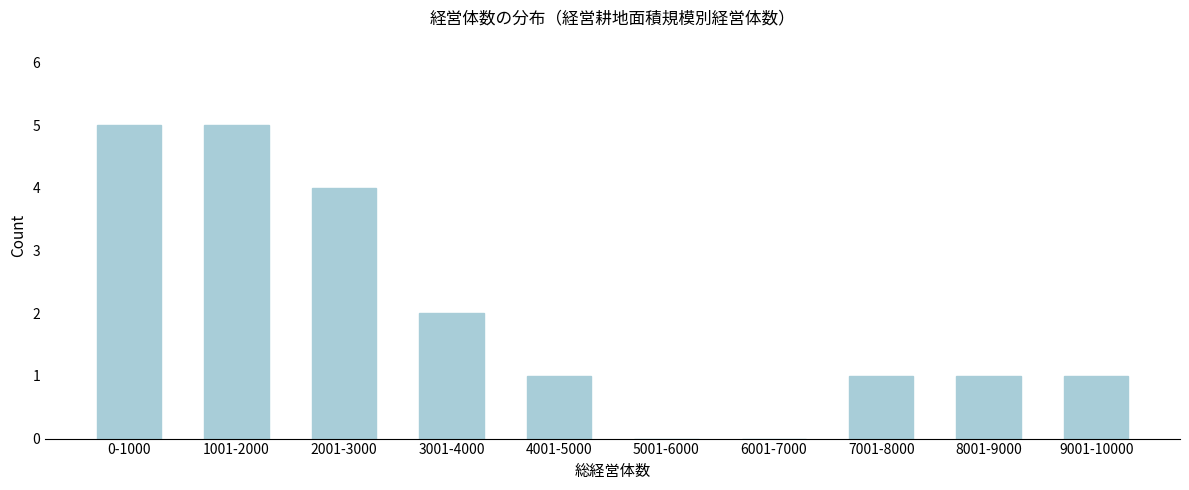

Reading right to left, list all the values displayed in this chart.

9001-10000=1	8001-9000=1	7001-8000=1	6001-7000=0	5001-6000=0	4001-5000=1	3001-4000=2	2001-3000=4	1001-2000=5	0-1000=5